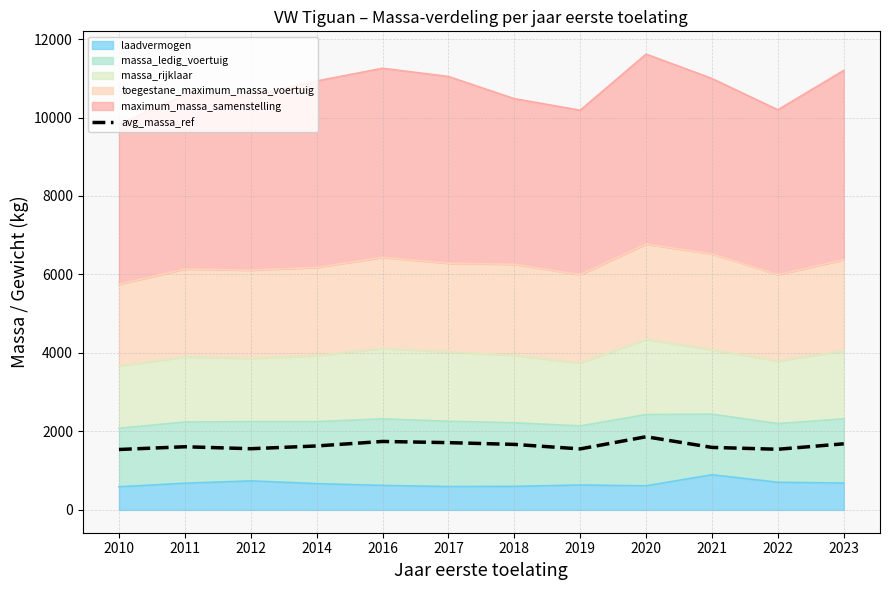

Approximately how many times larger is the value at 2014 compared to 2012?

1.0